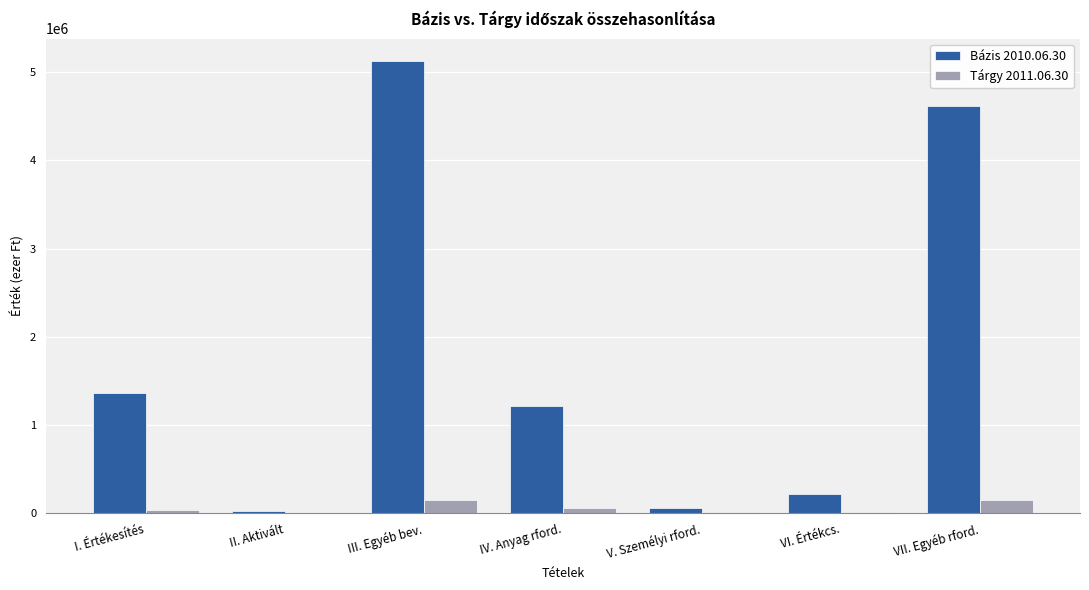

What is the maximum value shown in the chart?

5123611